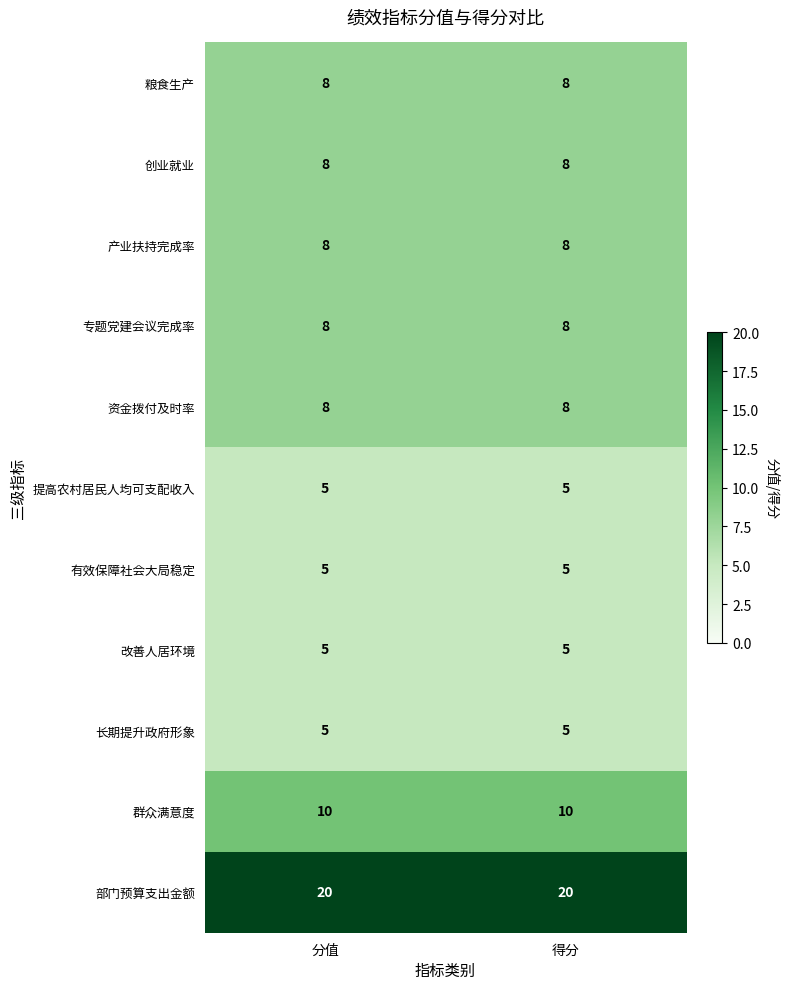

Is it true that 部门预算支出金额 equals 20 at 分值?

True